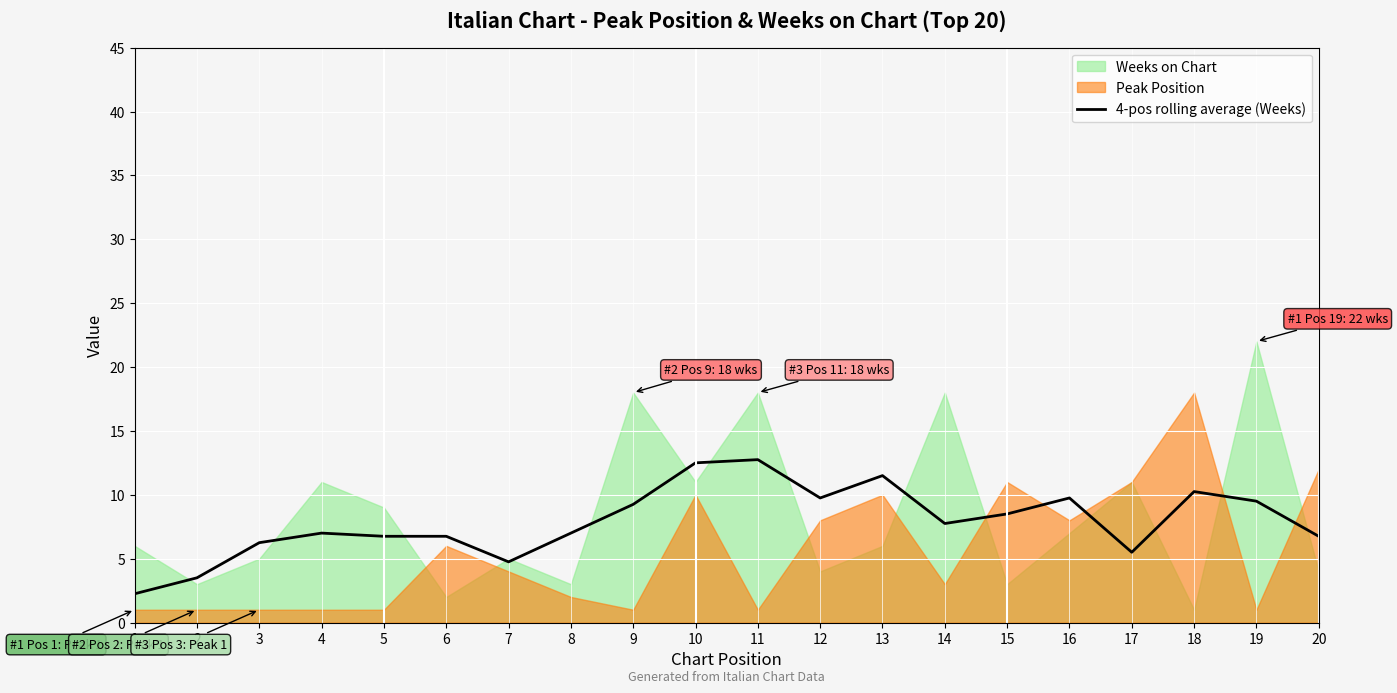

True or false: 4-pos rolling average (Weeks) has a value of 12.5 at 10.

True